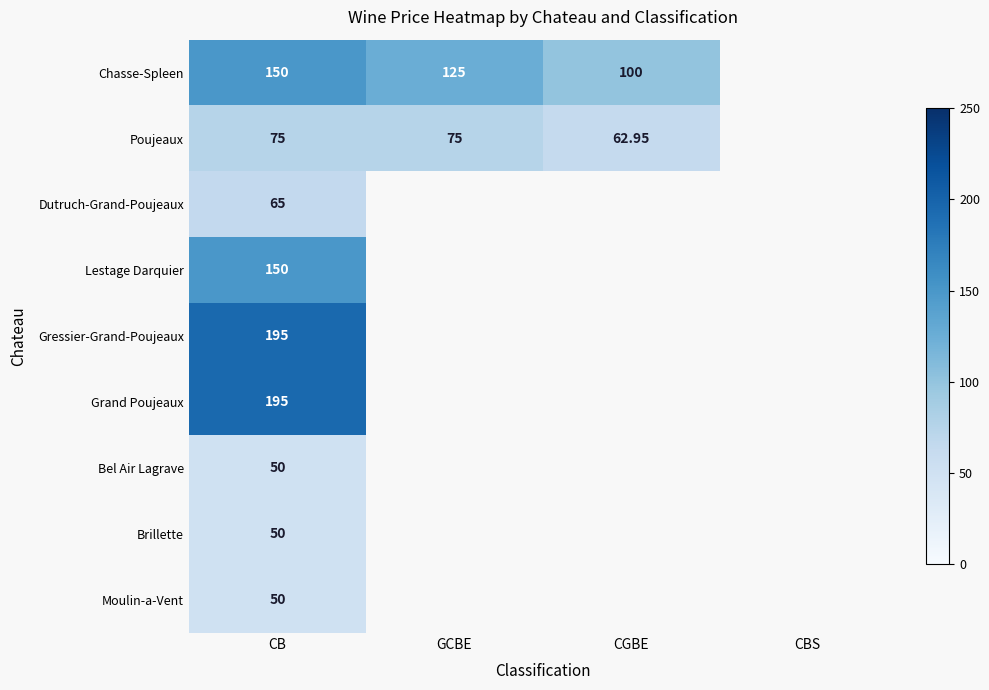

List the series in order of their peak value, highest first.

Gressier-Grand-Poujeaux, Grand Poujeaux, Chasse-Spleen, Lestage Darquier, Poujeaux, Dutruch-Grand-Poujeaux, Bel Air Lagrave, Brillette, Moulin-a-Vent